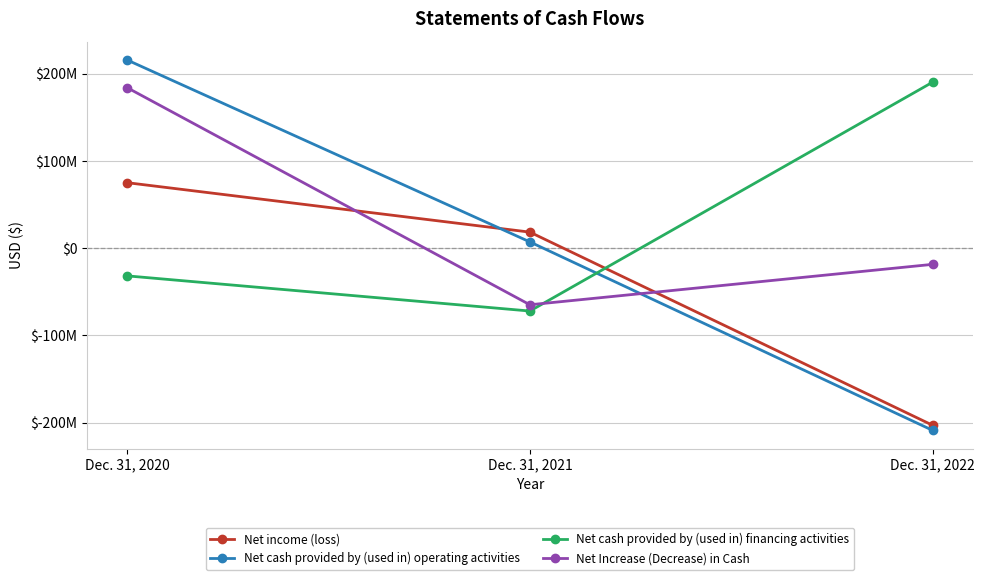

What are all the series names shown in the legend?

Net income (loss), Net cash provided by (used in) operating activities, Net cash provided by (used in) financing activities, Net Increase (Decrease) in Cash